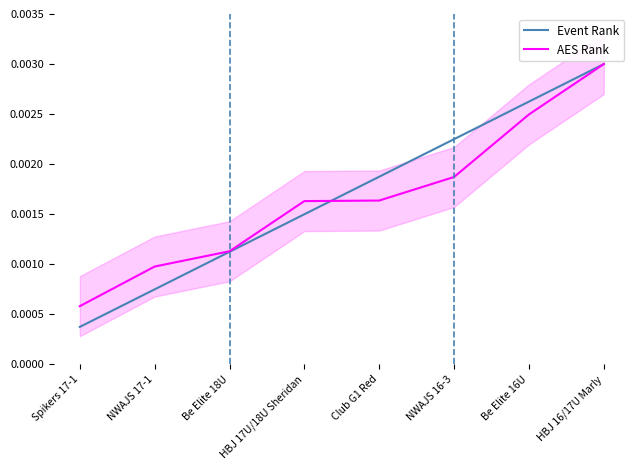

Which series ends up on top after the final intersection of AES Rank and Event Rank?

Event Rank